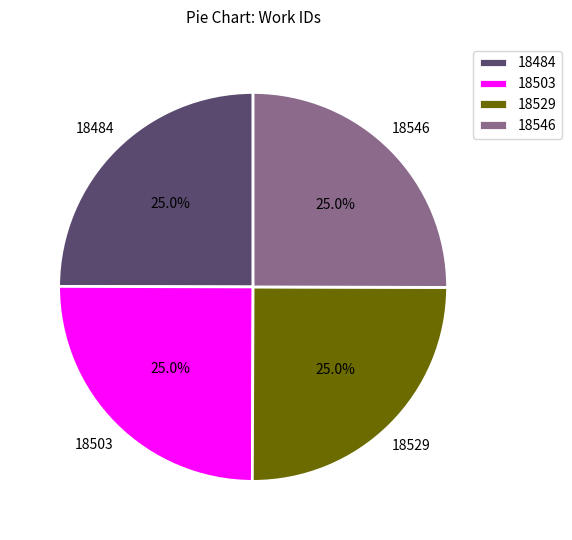

The 18484 slice represents 25% of the pie. True or false?

True